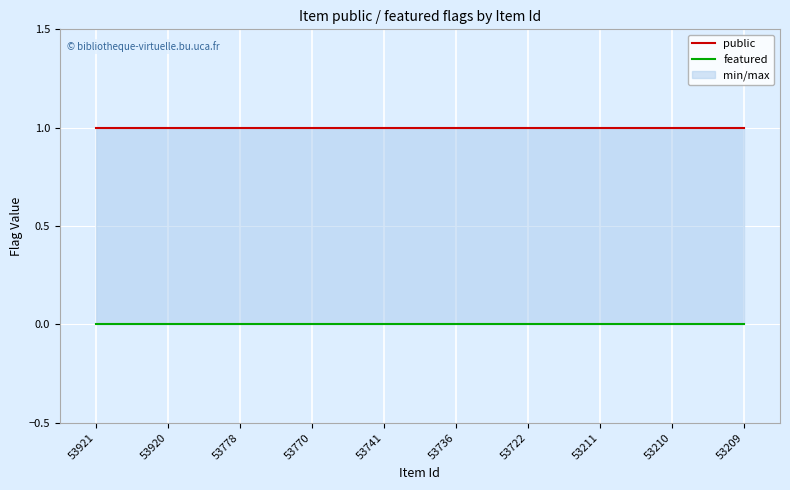

True or false: public and featured intersect in this chart.

False